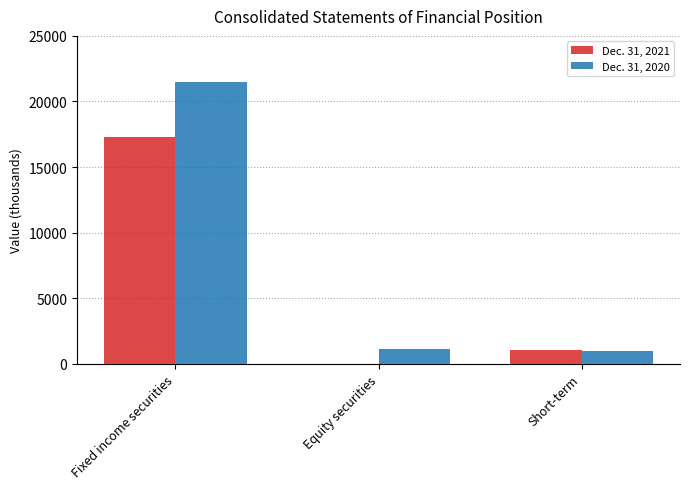

Which category has the highest value in the Dec. 31, 2020 series?

Fixed income securities